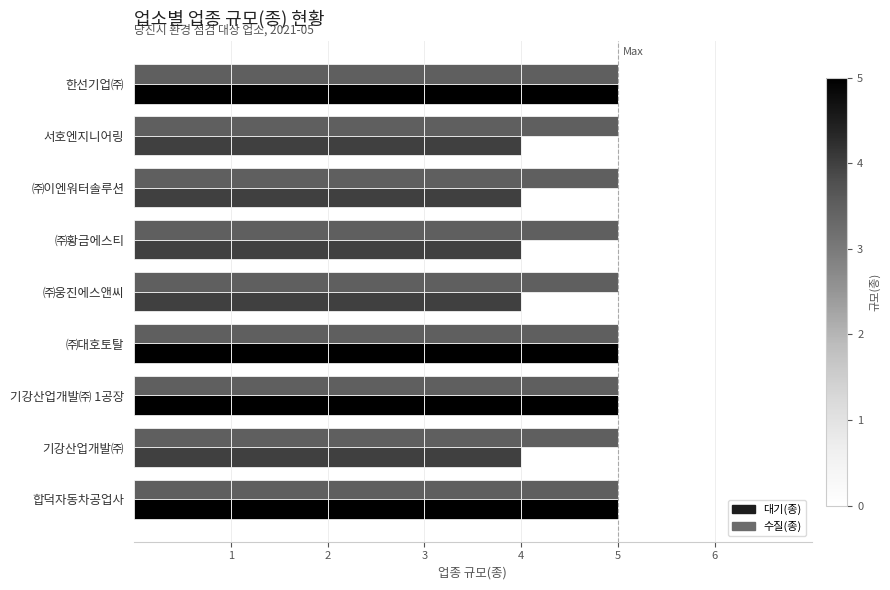

At ㈜이엔워터솔루션, list the series in order from largest to smallest.

수질(종), 대기(종)